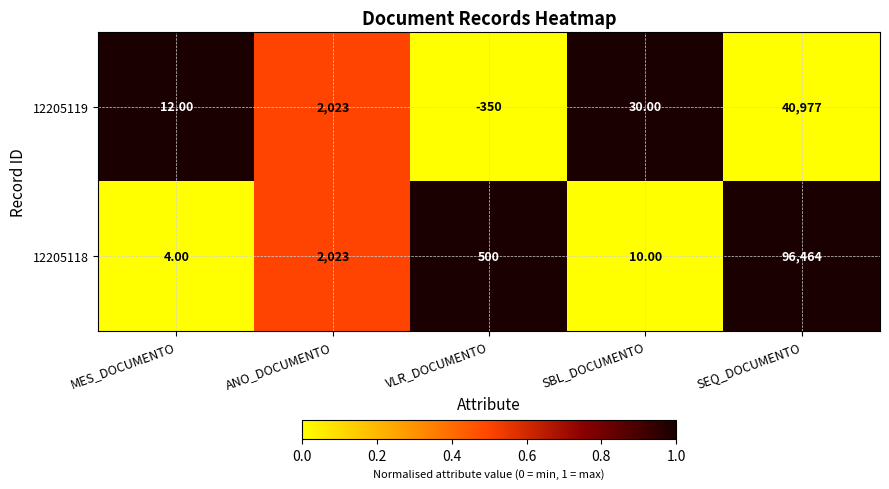

Rank the series by their maximum value, from highest to lowest.

12205118, 12205119